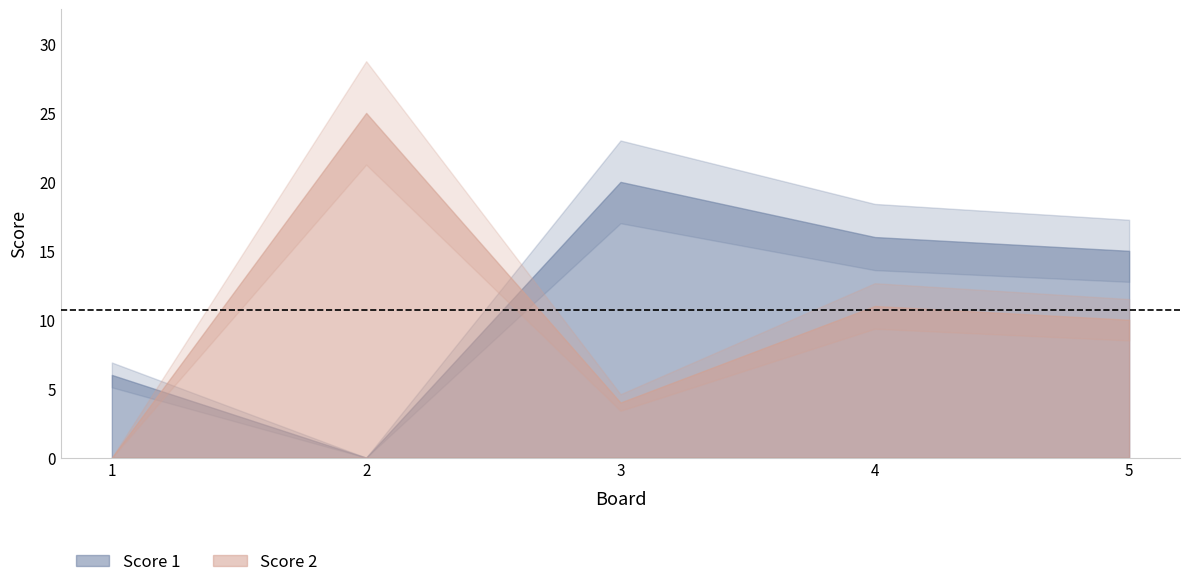

What is the value of the Score 2 point at the 2nd from the left?

25